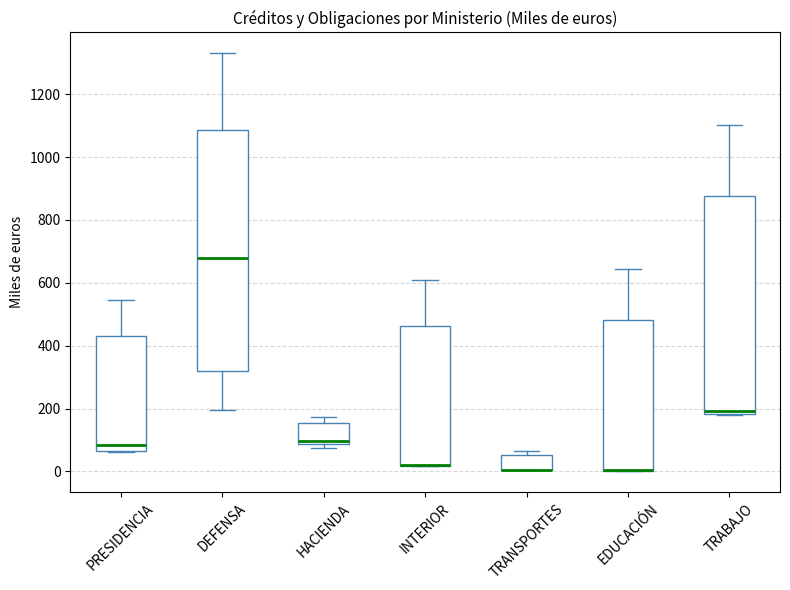

Where does the upper whisker of the box for PRESIDENCIA end on the y-axis? The values are not printed on the chart, so give them approximately, as read against the axis.

540